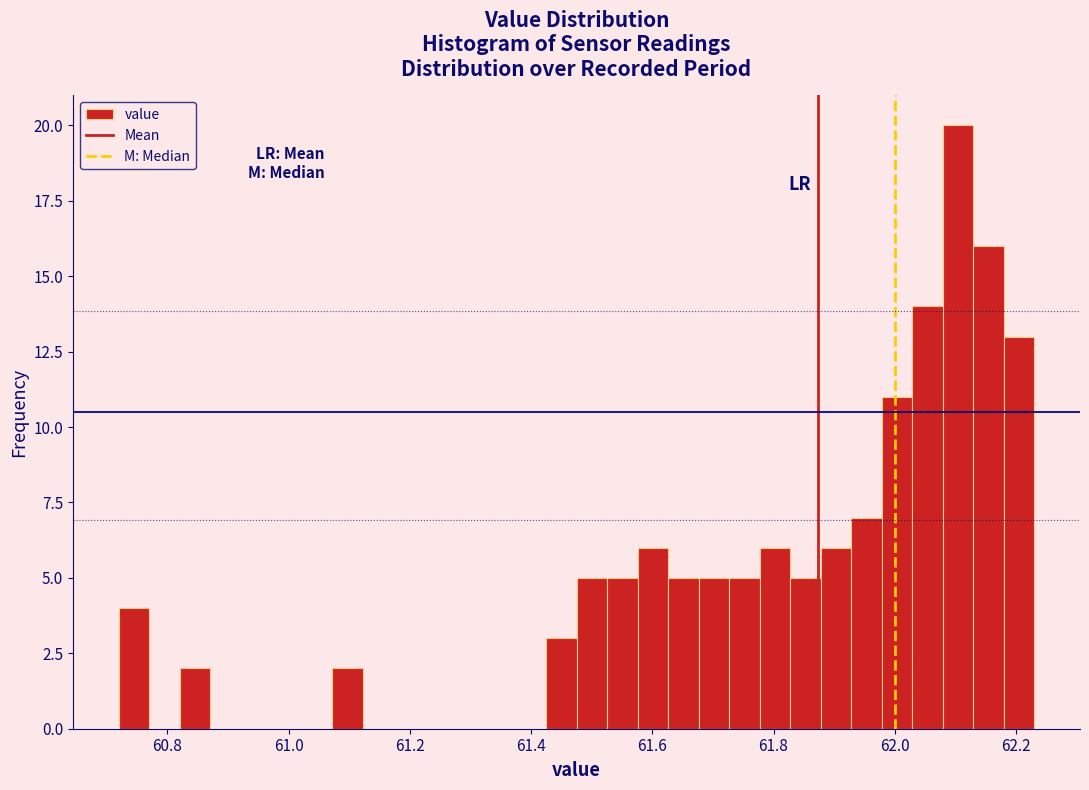

Read against the x-axis, roughly where is the centre of the tallest bar?

62.10